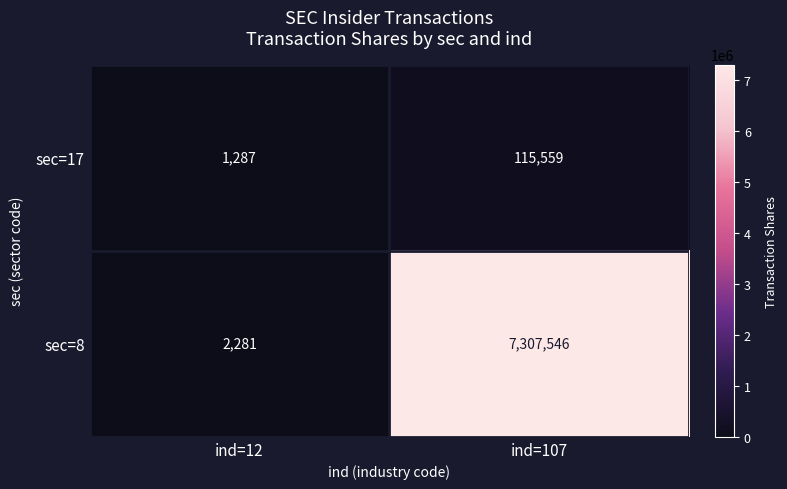

Rank the series at ind=107 from highest to lowest value.

sec=8, sec=17